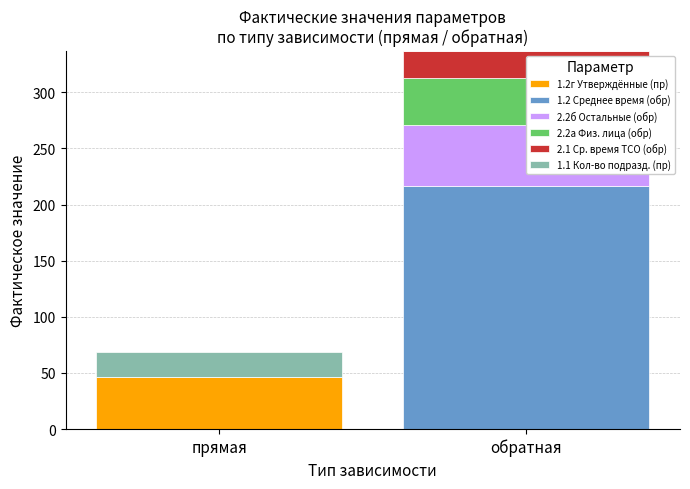

What is the difference between the maximum and minimum values in the 2.2б Остальные (обр) series?

54.4